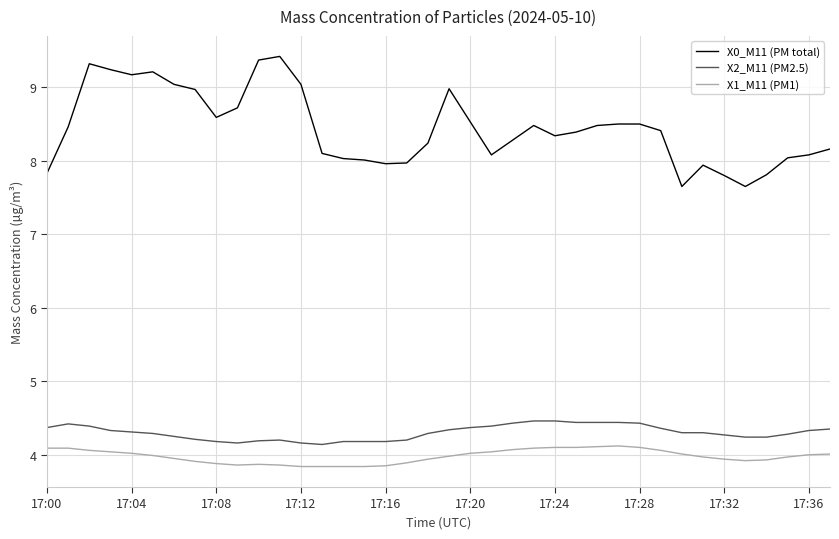

Count the number of data series in this chart.

3